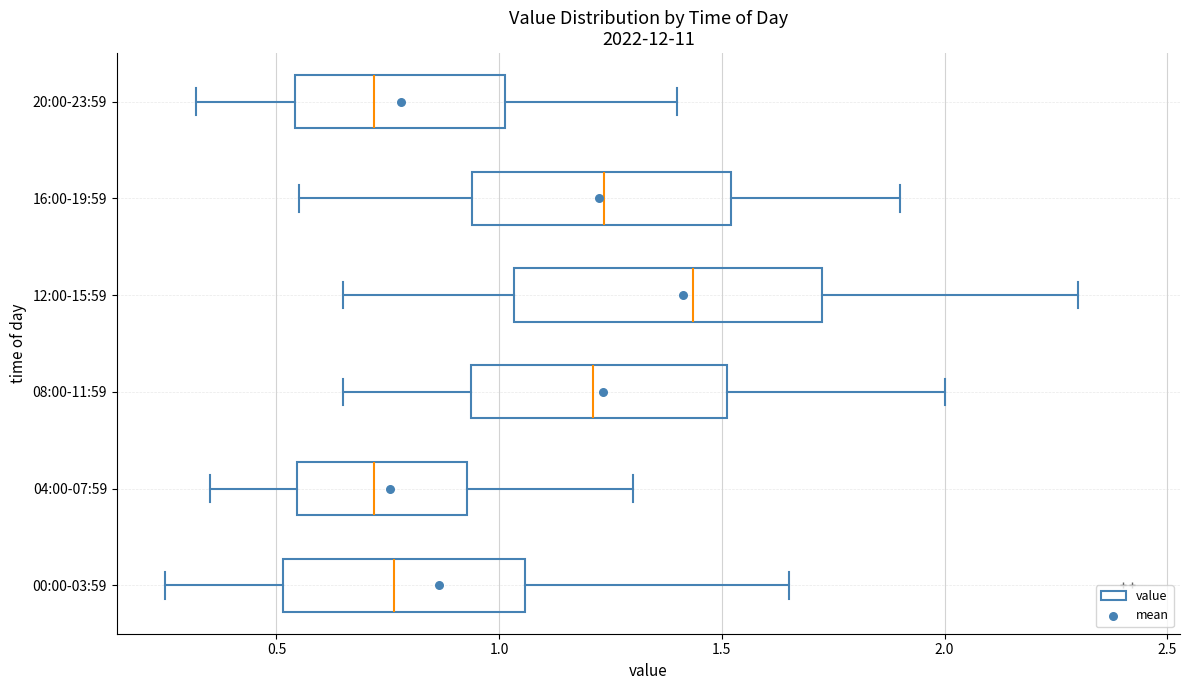

Which box has the furthest to the right median line?

12:00-15:59